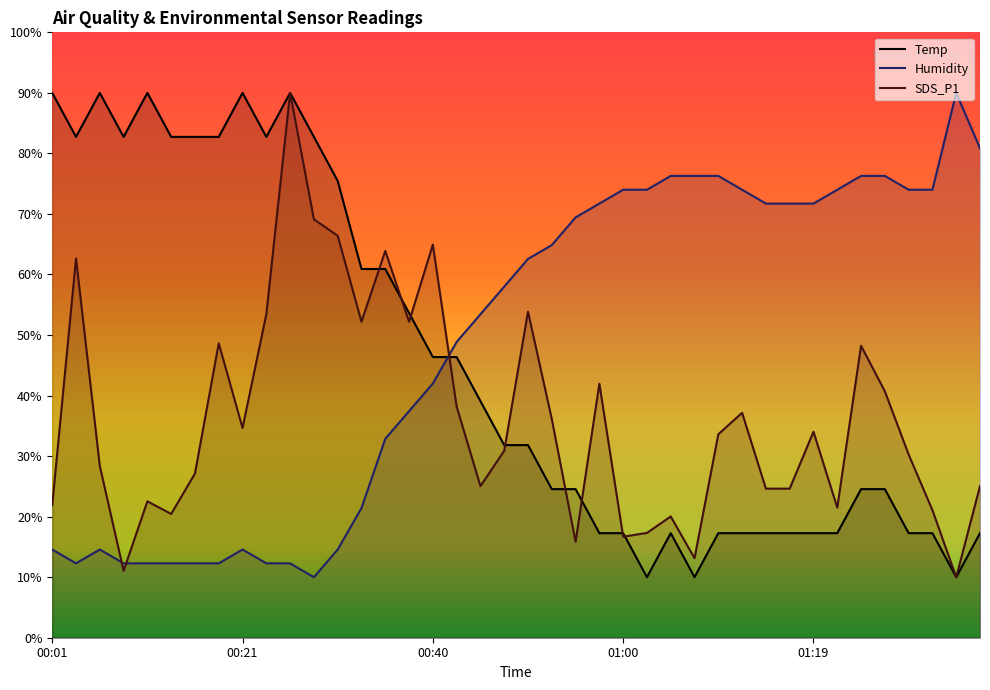

Where is the first local minimum for Humidity?

00:04